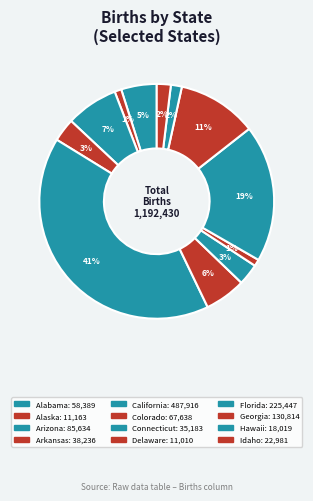

To the nearest percent, what is the difference between the largest and smallest slice percentages?

40%